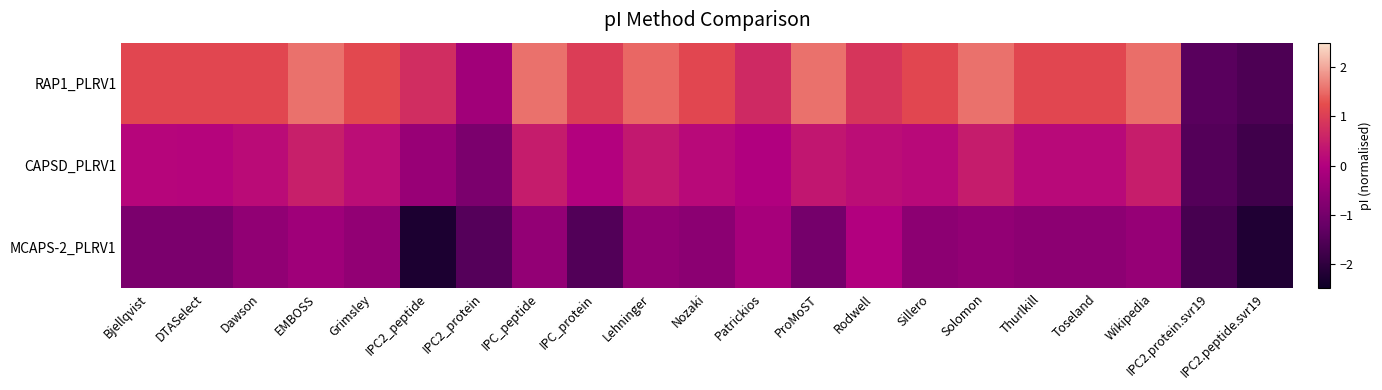

Reading left to right, list all the values displayed in this chart.

RAP1_PLRV1: Bjellqvist=1.1	DTASelect=1.1	Dawson=1.1	EMBOSS=1.6	Grimsley=1.2	IPC2_peptide=0.7	IPC2_protein=-0.3	IPC_peptide=1.6	IPC_protein=1.0	Lehninger=1.5	Nozaki=1.1	Patrickios=0.7	ProMoST=1.6	Rodwell=0.9	Sillero=1.1	Solomon=1.6	Thurlkill=1.1	Toseland=1.1	Wikipedia=1.5	IPC2.protein.svr19=-1.4	IPC2.peptide.svr19=-1.6
CAPSD_PLRV1: Bjellqvist=0.1	DTASelect=0.1	Dawson=0.2	EMBOSS=0.5	Grimsley=0.2	IPC2_peptide=-0.4	IPC2_protein=-0.9	IPC_peptide=0.5	IPC_protein=0.0	Lehninger=0.4	Nozaki=0.1	Patrickios=-0.0	ProMoST=0.4	Rodwell=0.2	Sillero=0.2	Solomon=0.5	Thurlkill=0.2	Toseland=0.2	Wikipedia=0.5	IPC2.protein.svr19=-1.5	IPC2.peptide.svr19=-1.8
MCAPS-2_PLRV1: Bjellqvist=-0.9	DTASelect=-0.9	Dawson=-0.5	EMBOSS=-0.3	Grimsley=-0.5	IPC2_peptide=-2.3	IPC2_protein=-1.5	IPC_peptide=-0.5	IPC_protein=-1.5	Lehninger=-0.5	Nozaki=-0.6	Patrickios=-0.2	ProMoST=-1.0	Rodwell=0.0	Sillero=-0.6	Solomon=-0.5	Thurlkill=-0.6	Toseland=-0.6	Wikipedia=-0.5	IPC2.protein.svr19=-1.7	IPC2.peptide.svr19=-2.2